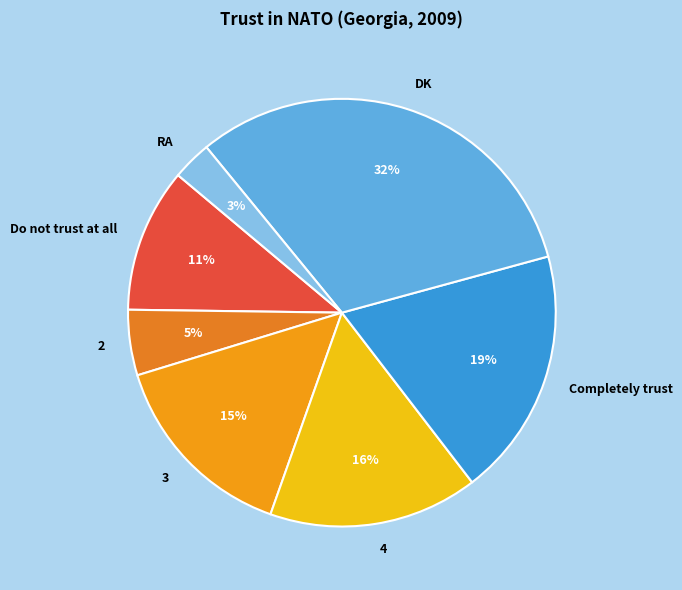

To the nearest percent, what percentage of the pie is 2?

5%